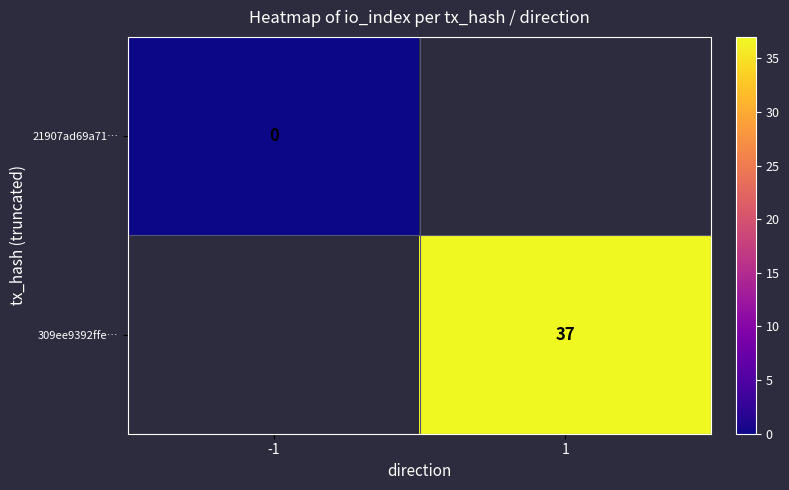

What is the approximate value of 309ee9392ffe… at 1?

37.0